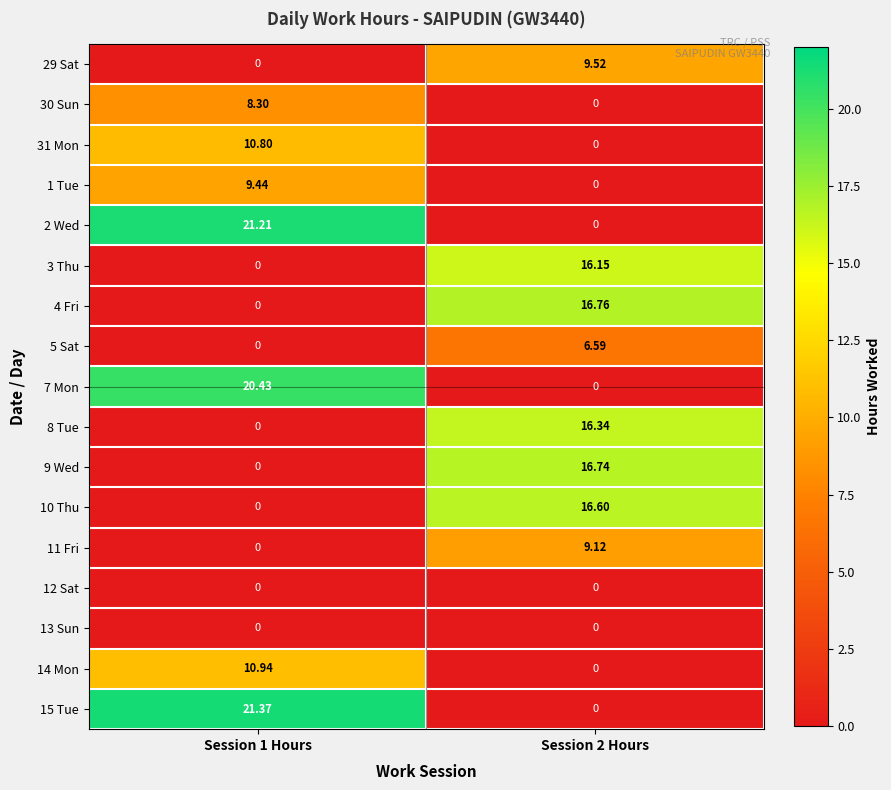

Which series changed the most between Session 1 Hours and Session 2 Hours?

15 Tue